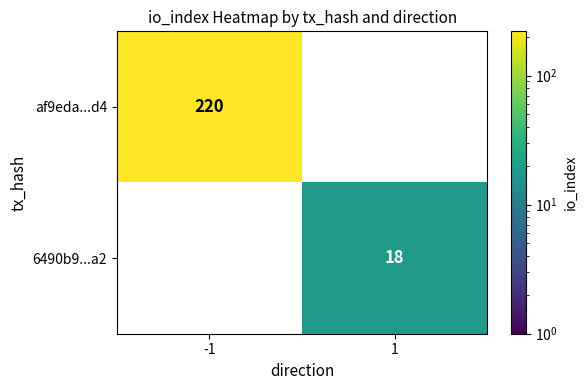

The value of af9eda...d4 at -1 is 381.2. True or false?

False